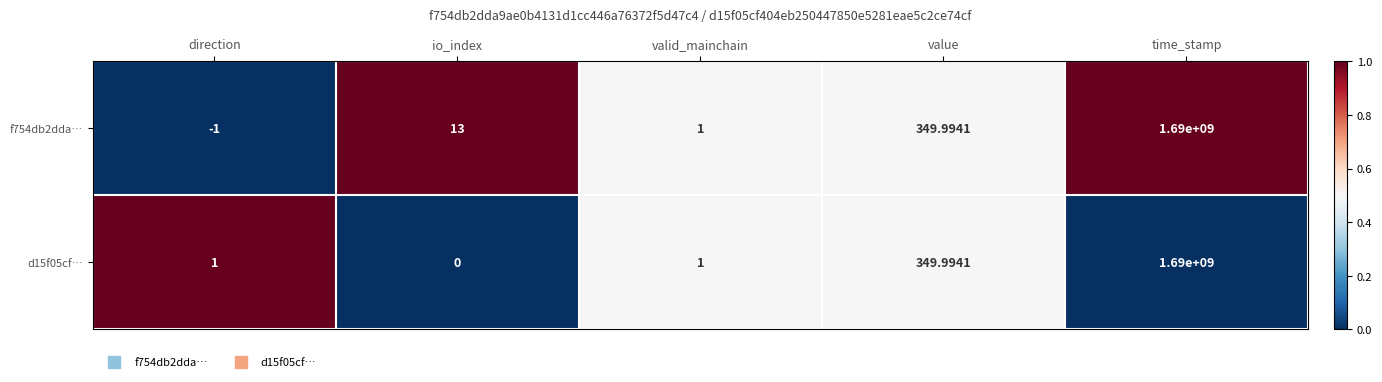

Is the value of f754db2dda… at time_stamp greater than the value of d15f05cf… at direction?

Yes